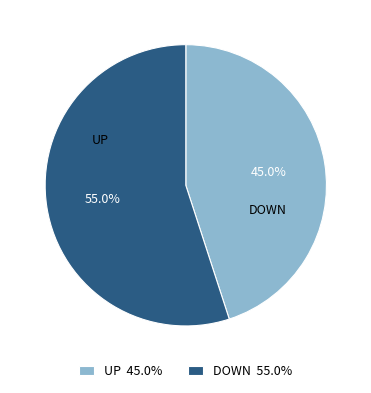

Rank the categories by value from highest to lowest.

DOWN 55.0%, UP 45.0%